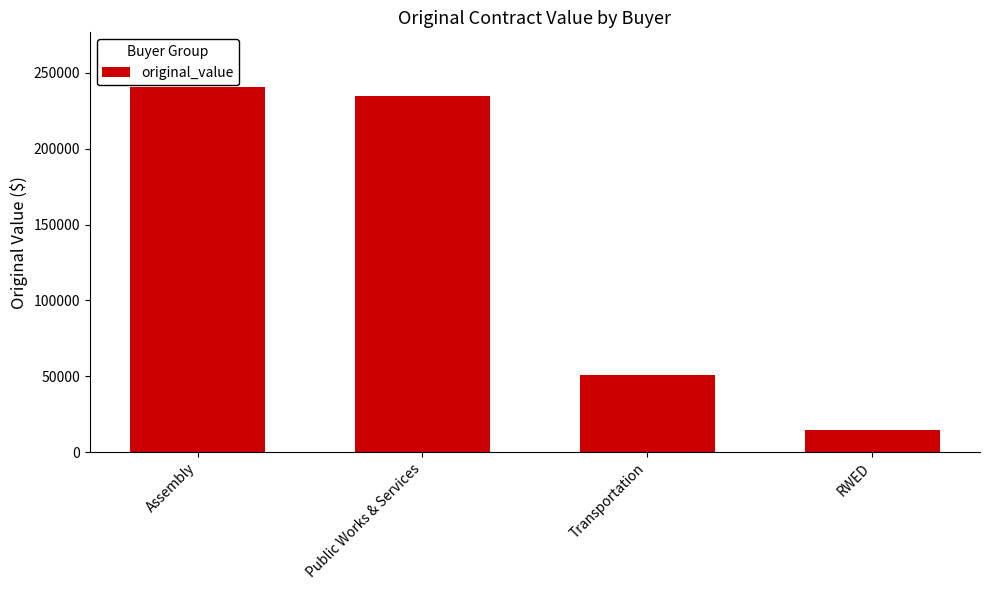

What is the difference between the second highest and second lowest values?

183862.7